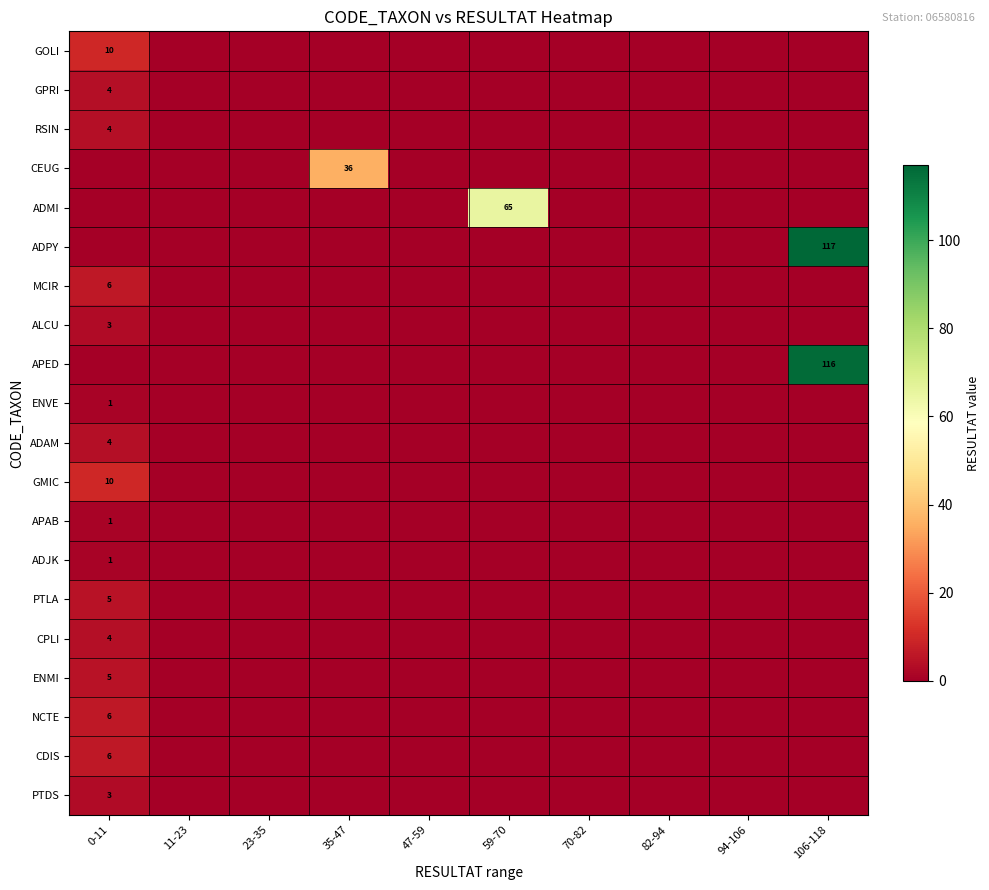

True or false: ENVE has a value of 1 at 0-11.

True